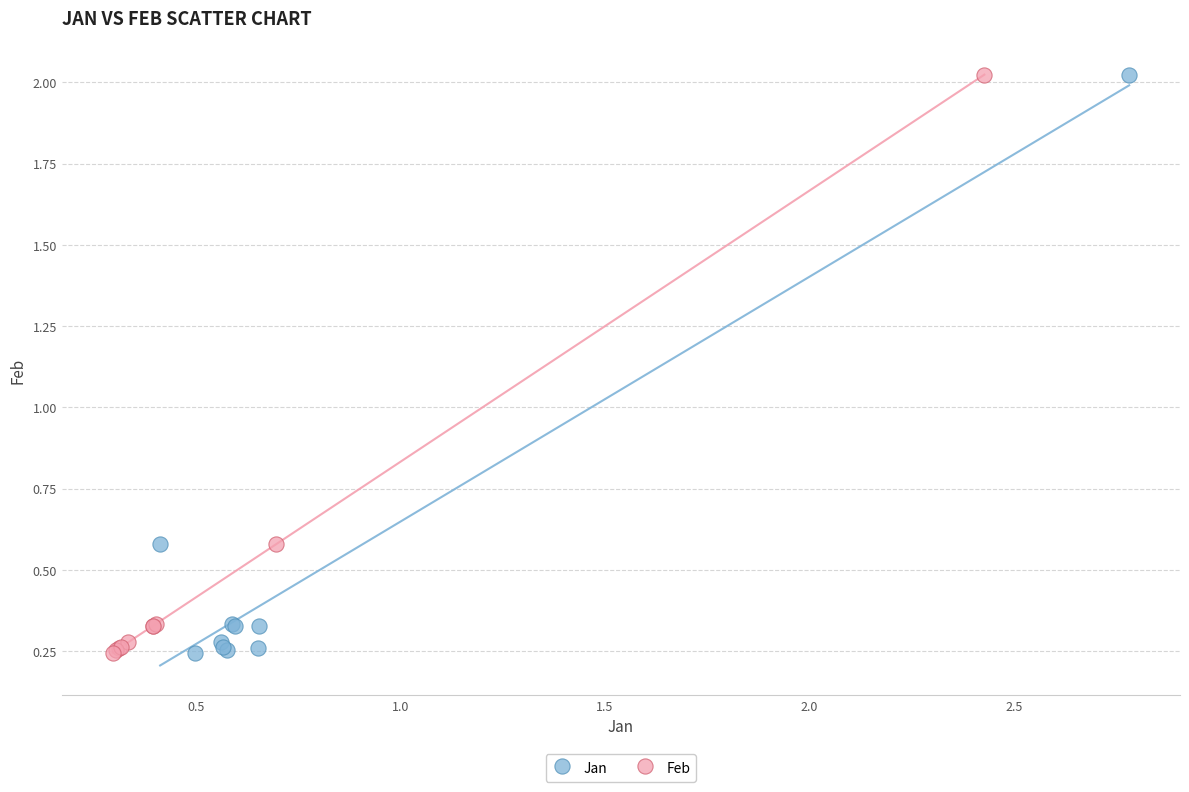

What are all the series names shown in the legend?

Jan, Feb